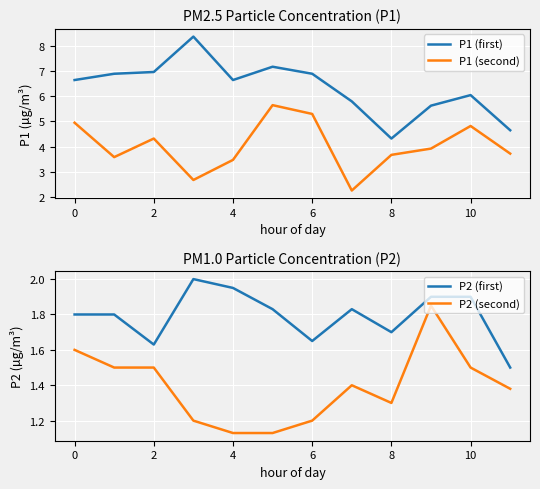

Read the P1 (second) value at 0.

5.0